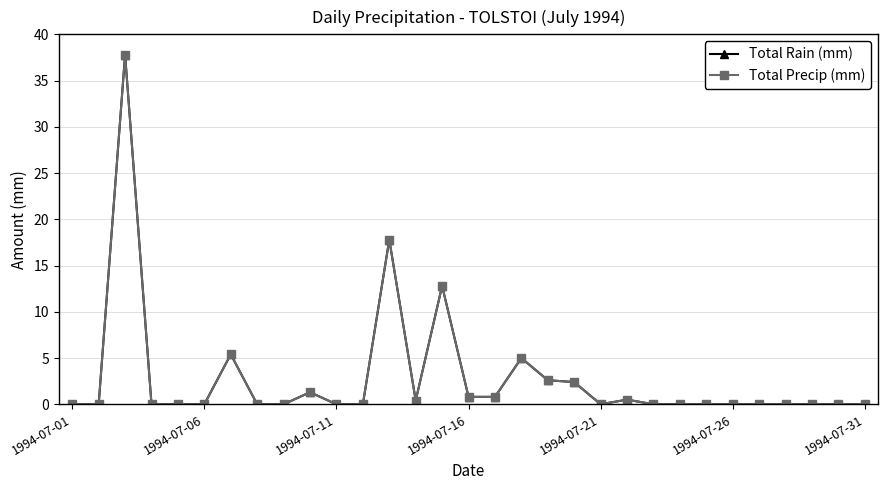

Reading right to left, list all the values displayed in this chart.

Total Rain (mm): 0.0	0.0	0.0	0.0	0.0	0.0	0.0	0.0	0.0	0.5	0.0	2.4	2.6	5.0	0.8	0.8	12.8	0.4	17.8	0.0	0.0	1.3	0.0	0.0	5.4	0.0	0.0	0.0	37.8	0.0	0.0
Total Precip (mm): 0.0	0.0	0.0	0.0	0.0	0.0	0.0	0.0	0.0	0.5	0.0	2.4	2.6	5.0	0.8	0.8	12.8	0.4	17.8	0.0	0.0	1.3	0.0	0.0	5.4	0.0	0.0	0.0	37.8	0.0	0.0